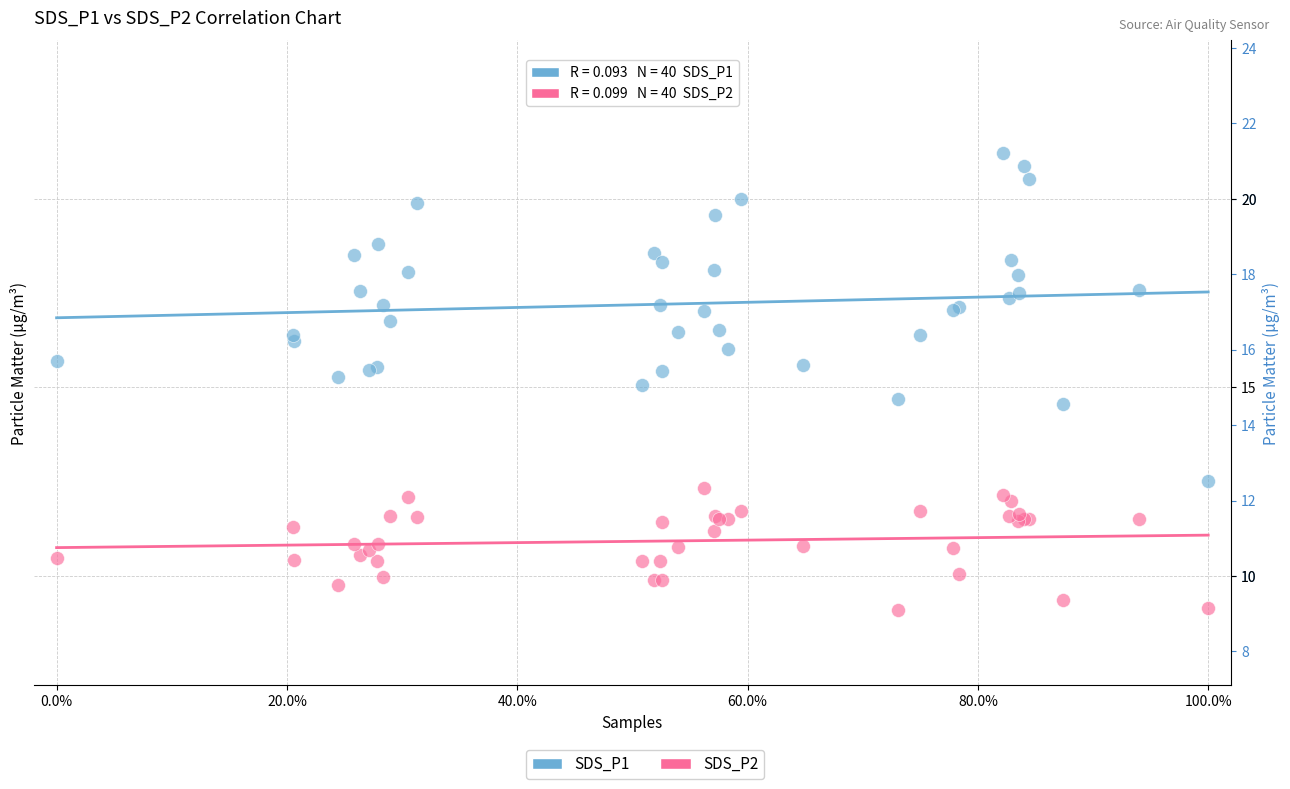

Which series has the largest Y range (max minus min)?

SDS_P1